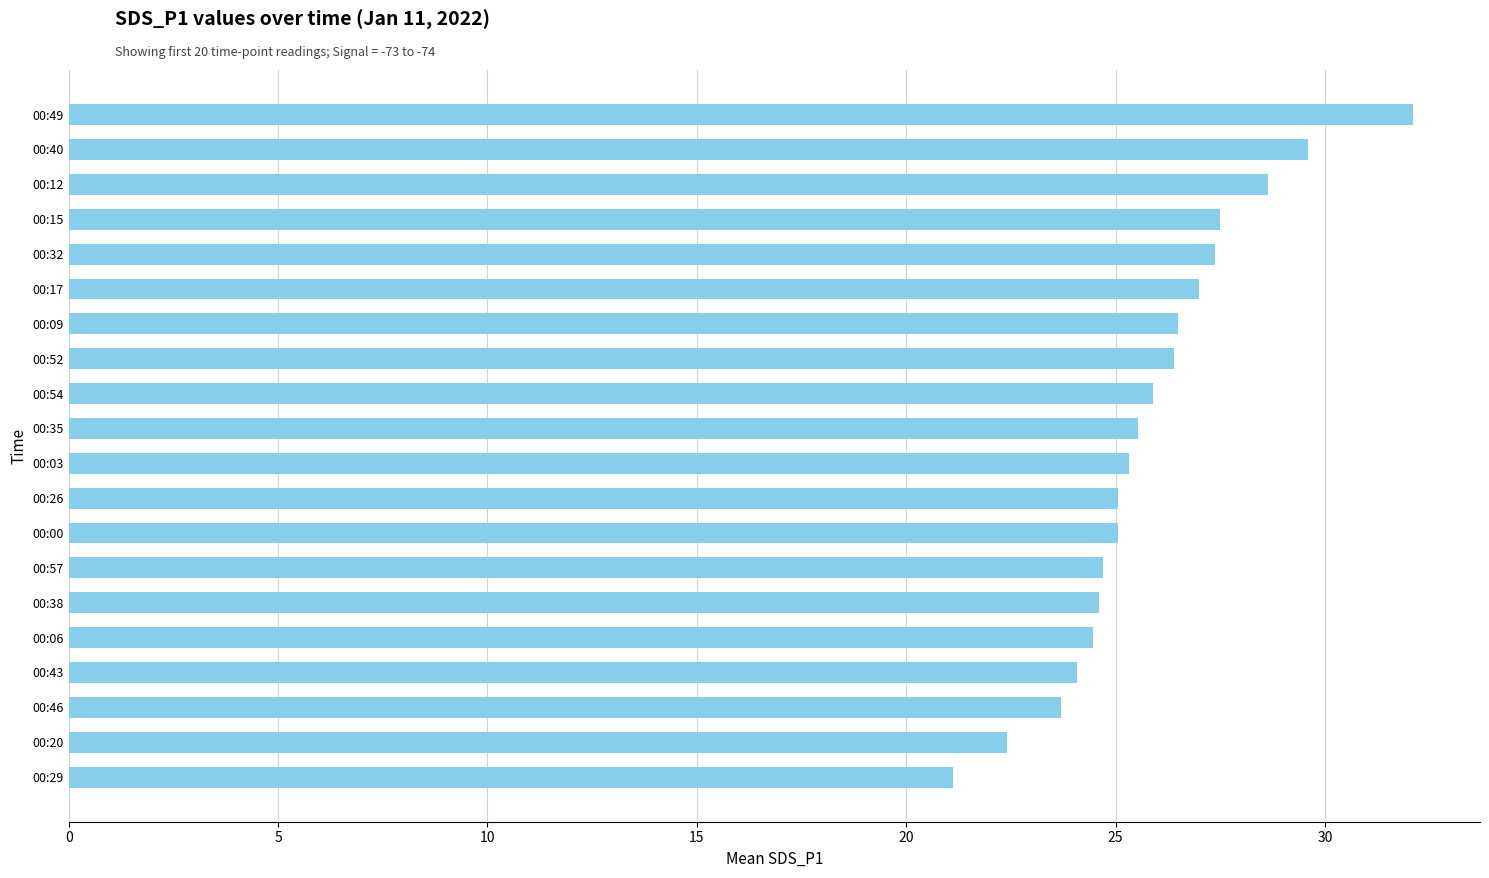

The chart shows a value of 29.3 at 00:29. True or false?

False